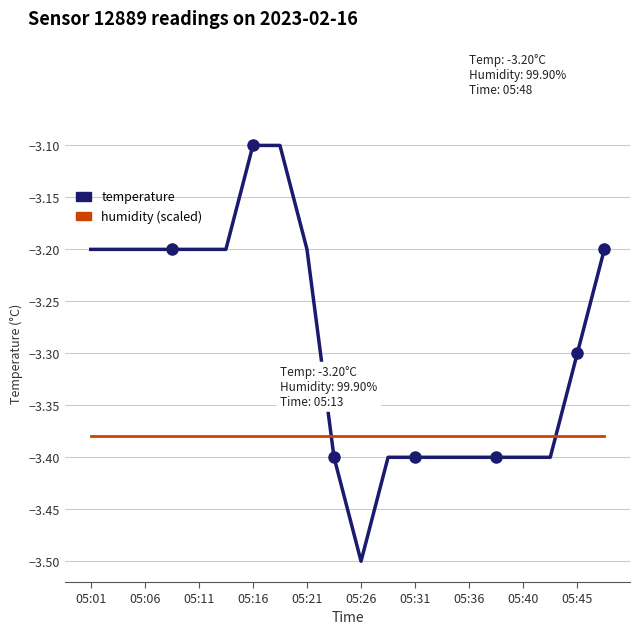

What is the maximum value shown in the chart?

-3.1